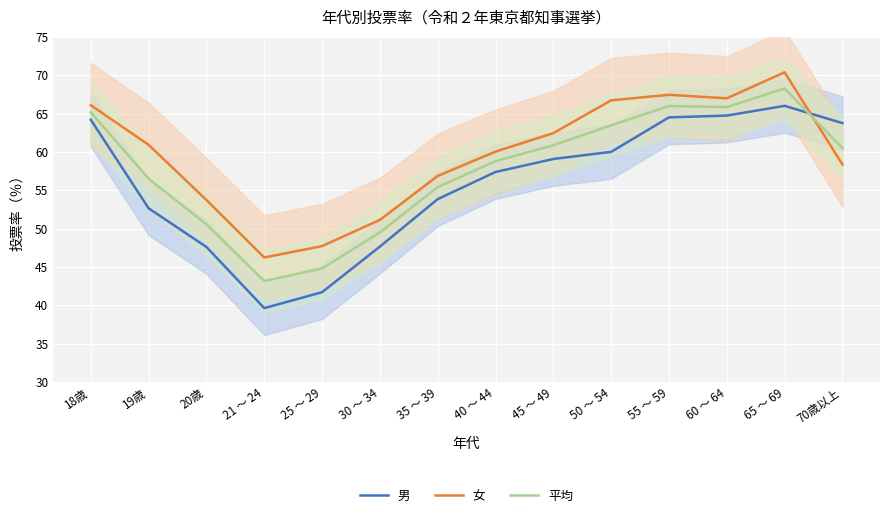

Rank the series by their maximum value, from highest to lowest.

女, 平均, 男